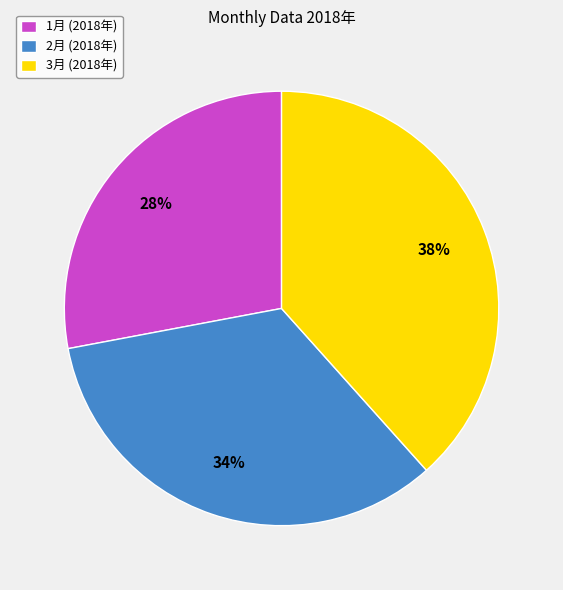

What percentage is the 1月 slice, to the nearest percent?

28%